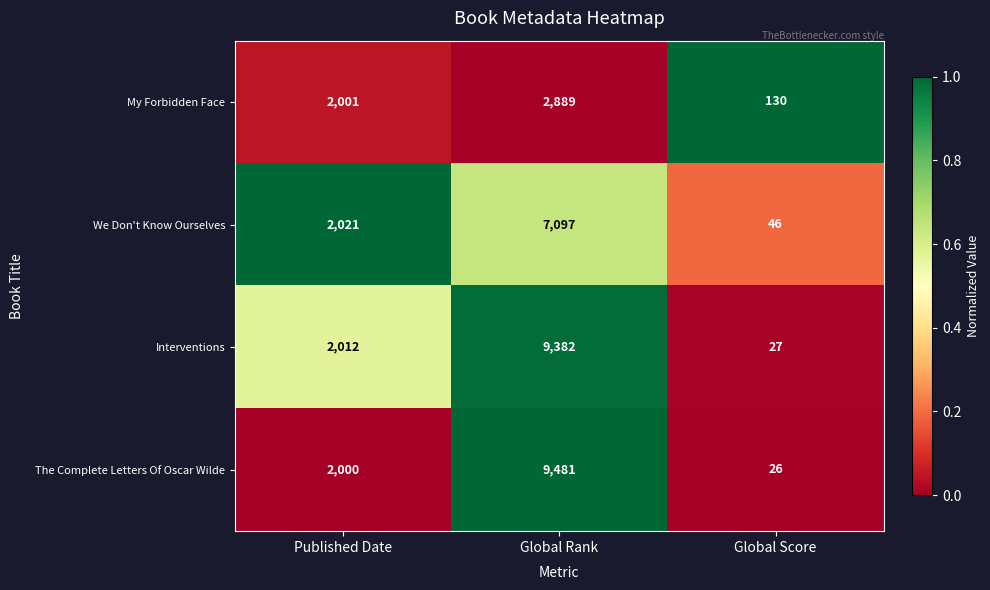

What is the difference between the highest and lowest values at Global Score?

104